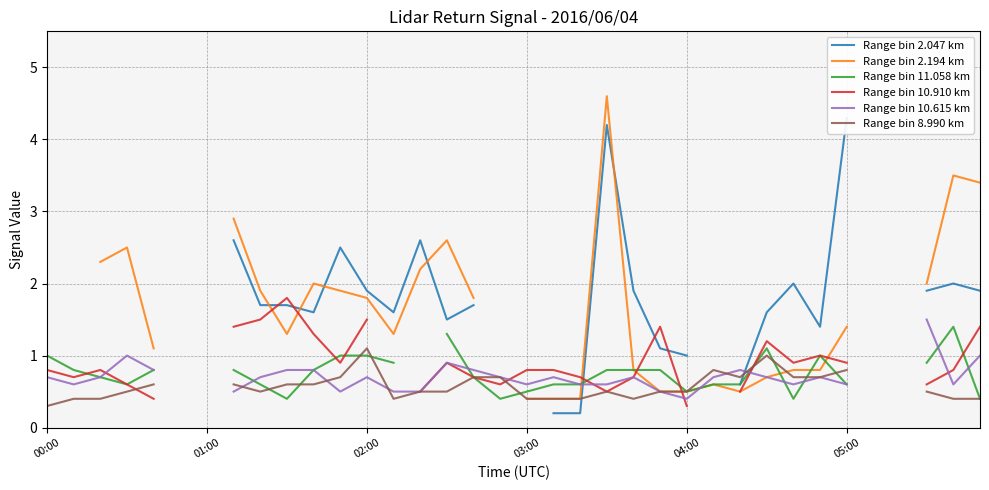

How many lines are shown in the chart?

6